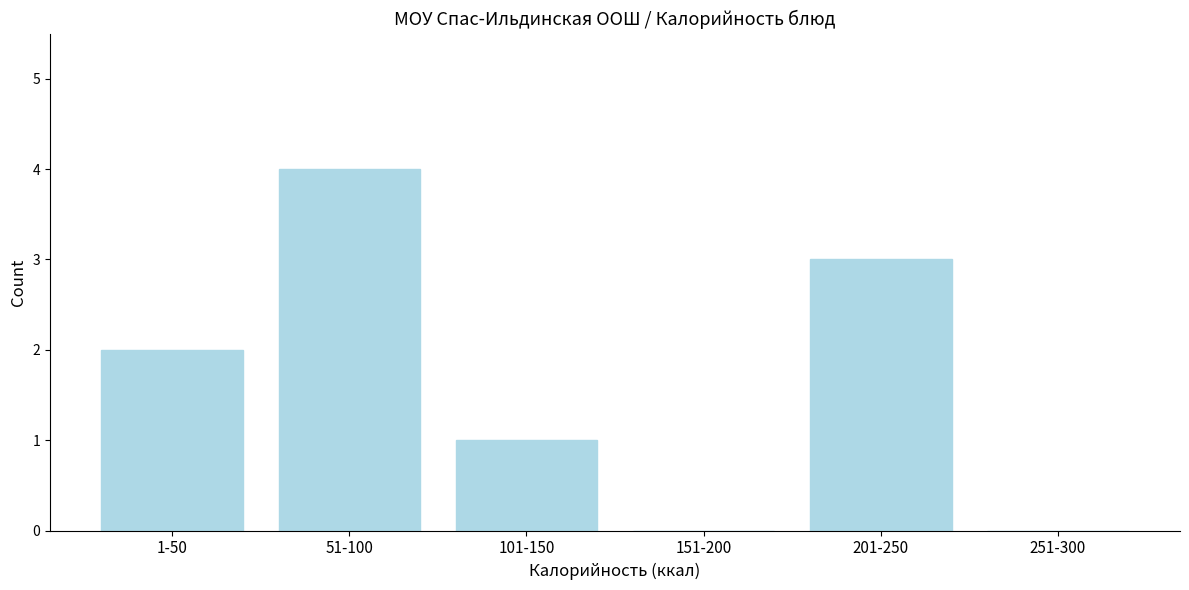

Reading left to right, extract all data points from this chart.

1-50=2	51-100=4	101-150=1	151-200=0	201-250=3	251-300=0